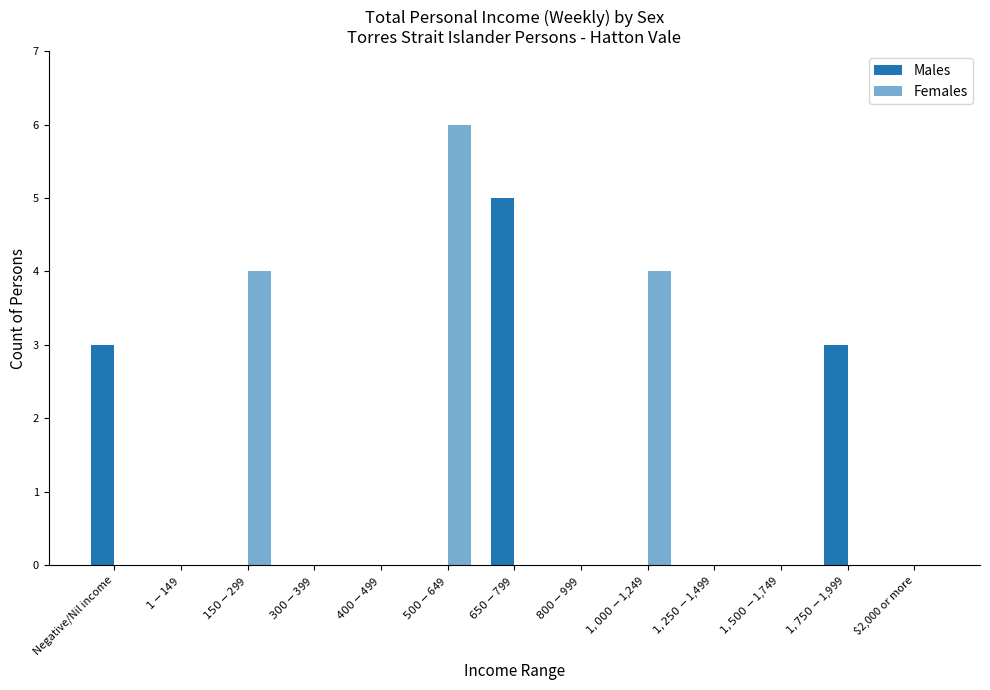

How many series are shown in this chart?

2